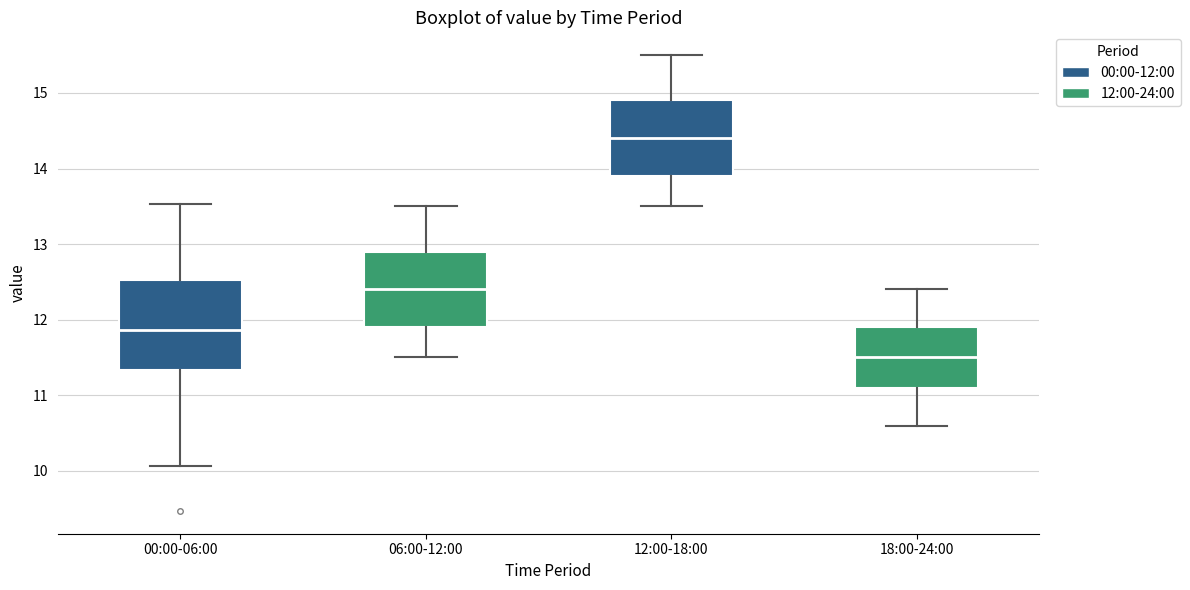

Reading left to right, transcribe this box plot: for each box, give where its median line is, the range the box spans, and where its two whiskers end, as read against the y-axis. The values are not printed on the chart, so give them approximately, as read against the axis.

00:00-06:00: median 11.9, box 11.3 to 12.5, whiskers 10.1 to 13.5
06:00-12:00: median 12.4, box 11.9 to 12.9, whiskers 11.5 to 13.5
12:00-18:00: median 14.4, box 13.9 to 14.9, whiskers 13.5 to 15.5
18:00-24:00: median 11.5, box 11.1 to 11.9, whiskers 10.6 to 12.4